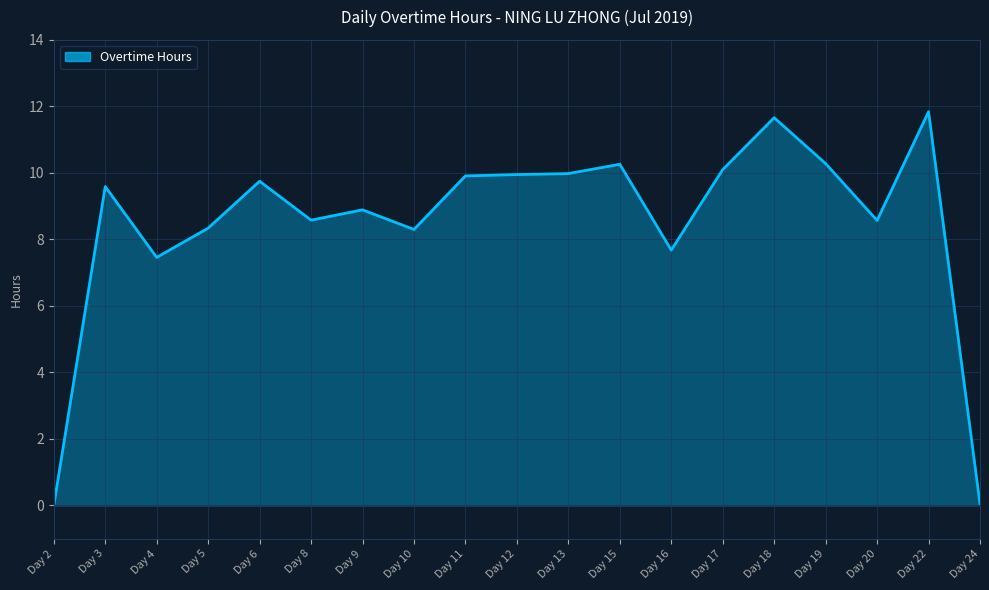

What is the difference between the values at Day 9 and Day 12?

1.1